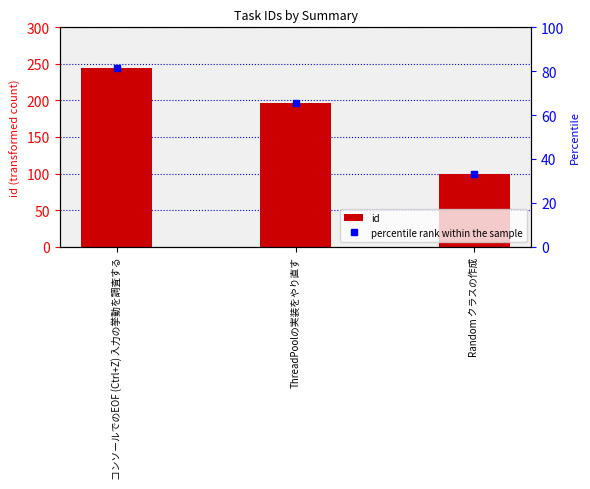

What is the difference between the values at Random クラスの作成 and コンソールでのEOF (Ctrl+Z) 入力の挙動を調査する?

145